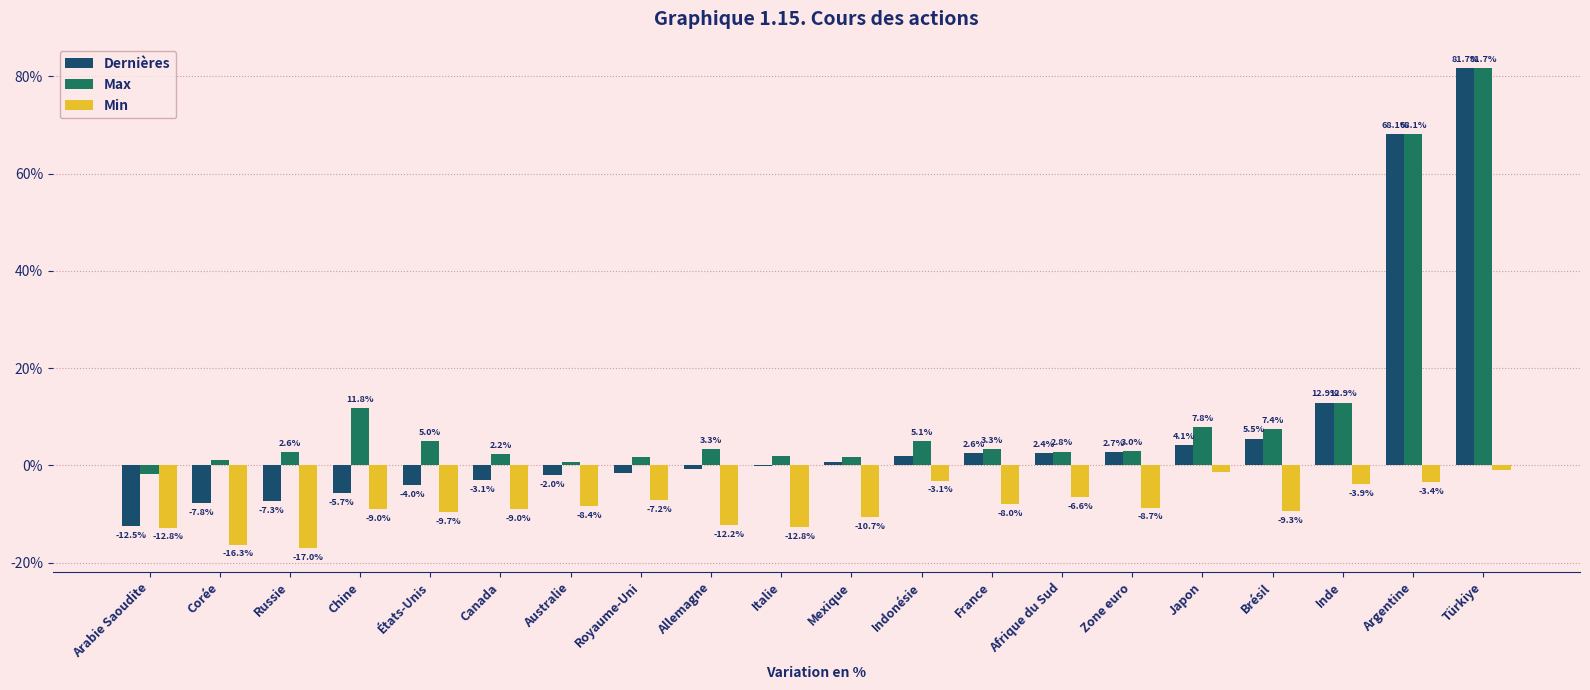

Where does the Dernières series first go above 0?

Mexique